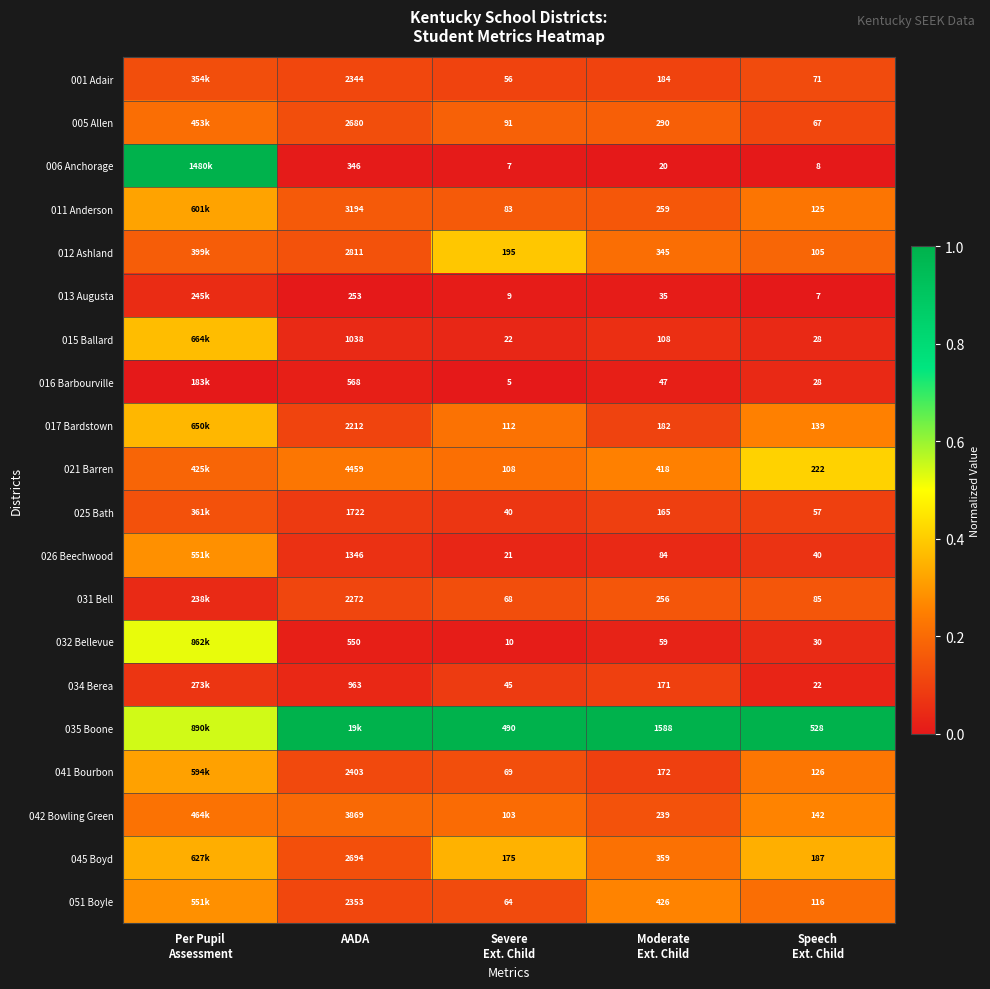

Is the value of 025 Bath at Moderate Ext. Child greater than the value of 032 Bellevue at Per Pupil Assessment?

No